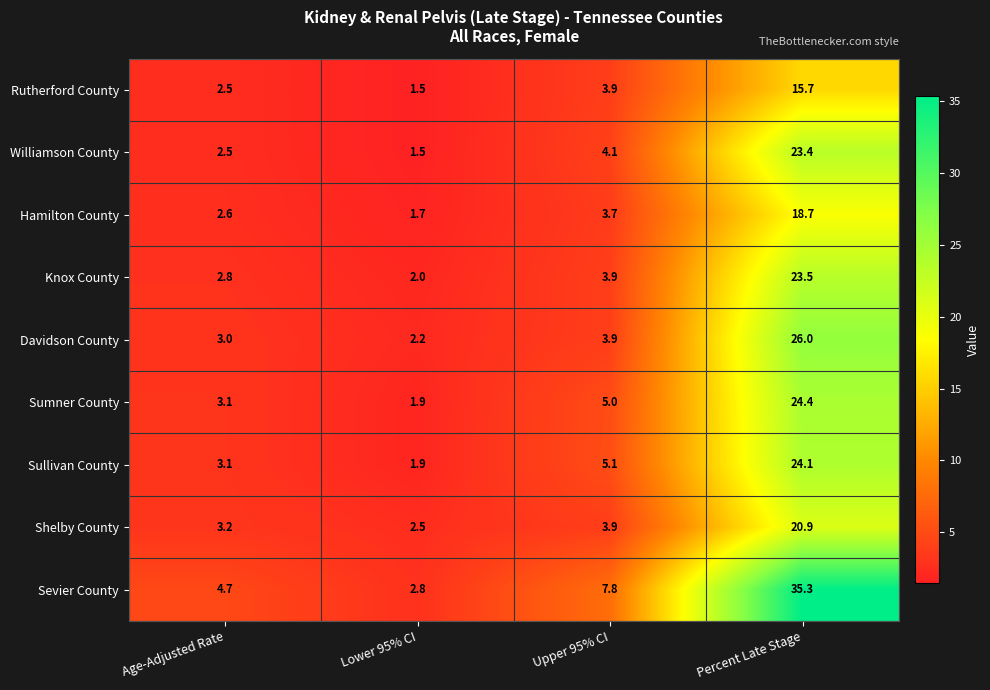

The Davidson County series shows 7.2 at Percent Late Stage. True or false?

False